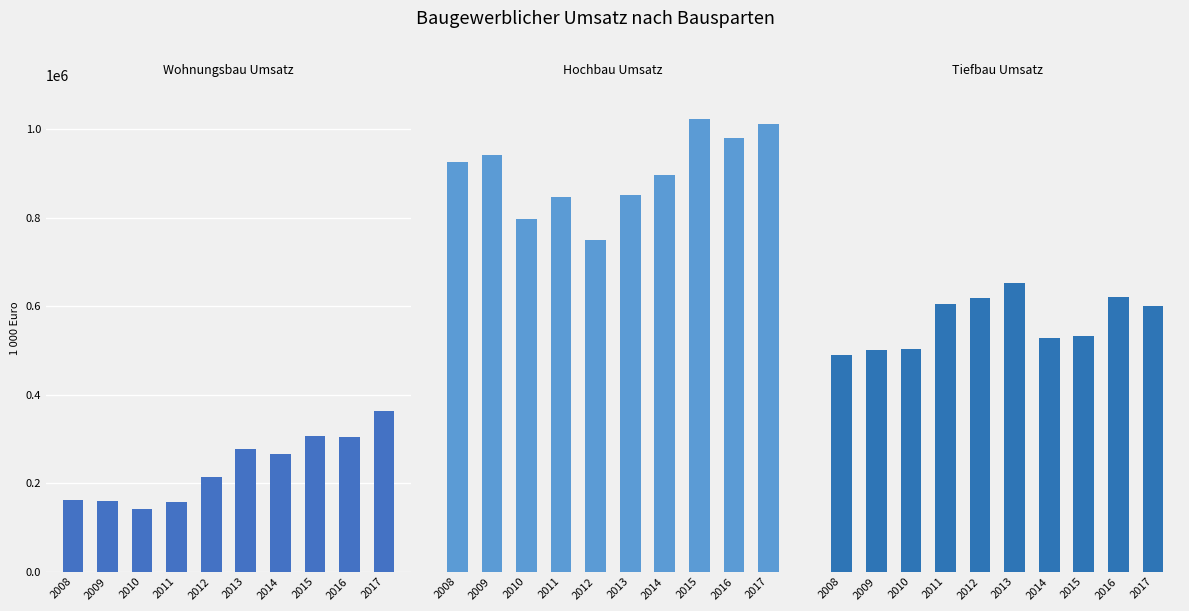

What is the lowest value of the Hochbau Umsatz series?

750718